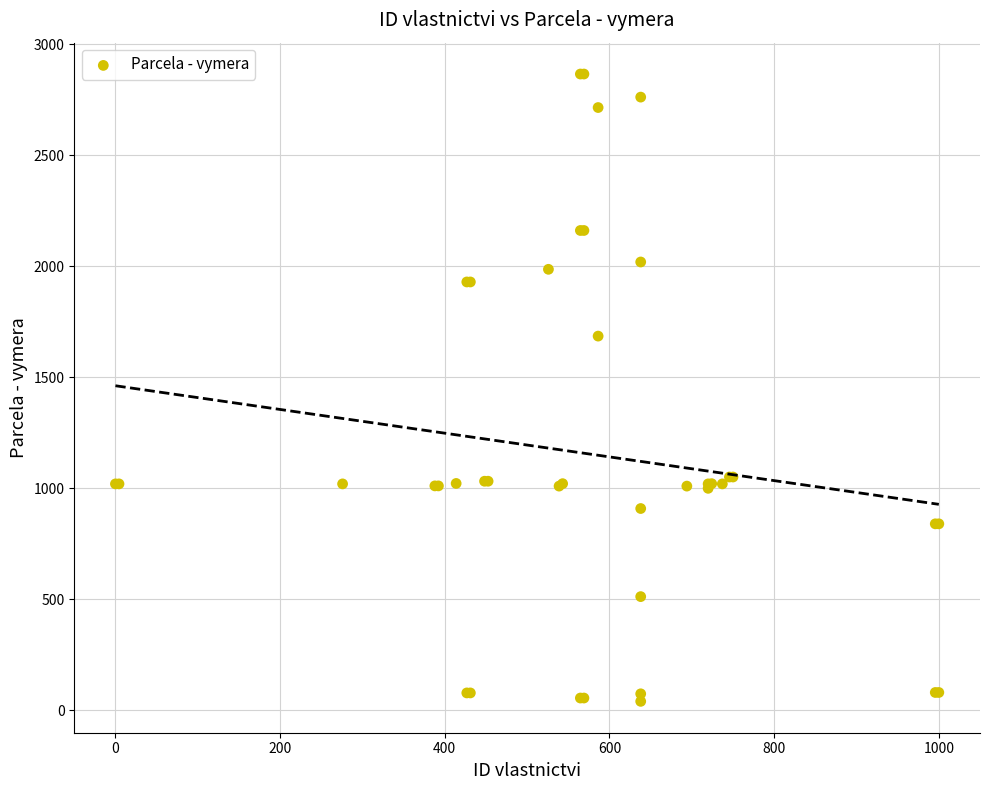

What Y value in the scatter plot is closest to 1452?

1685